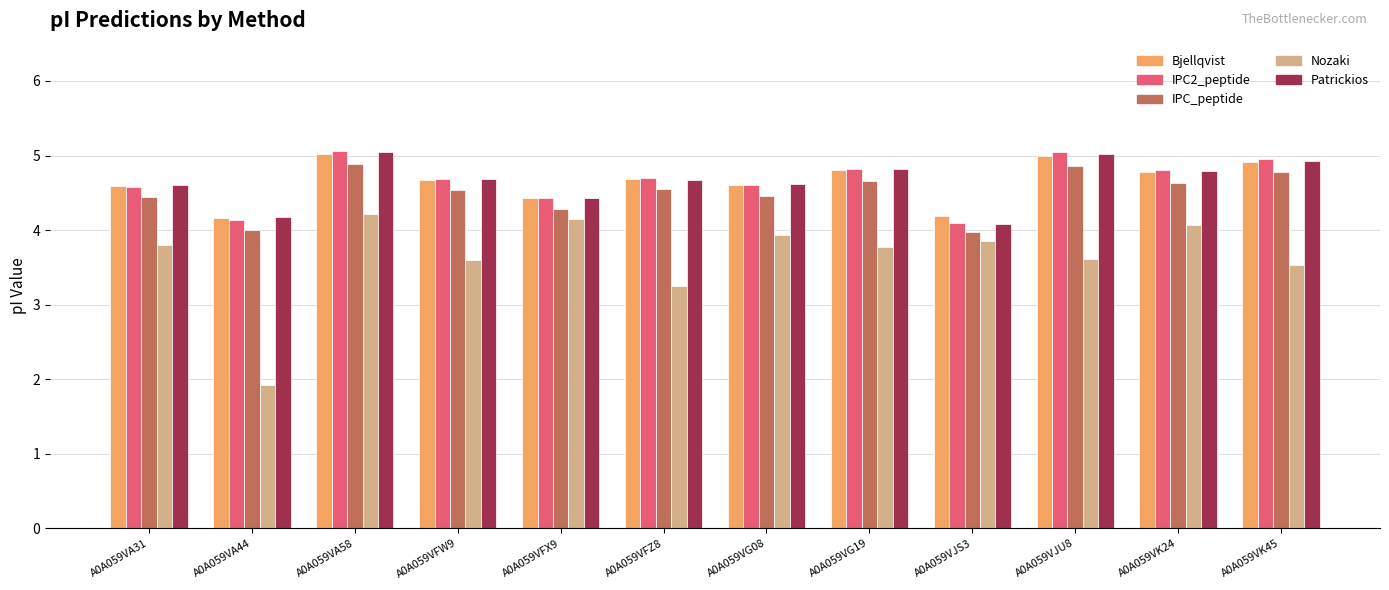

How many values in the Nozaki series are below 3?

1